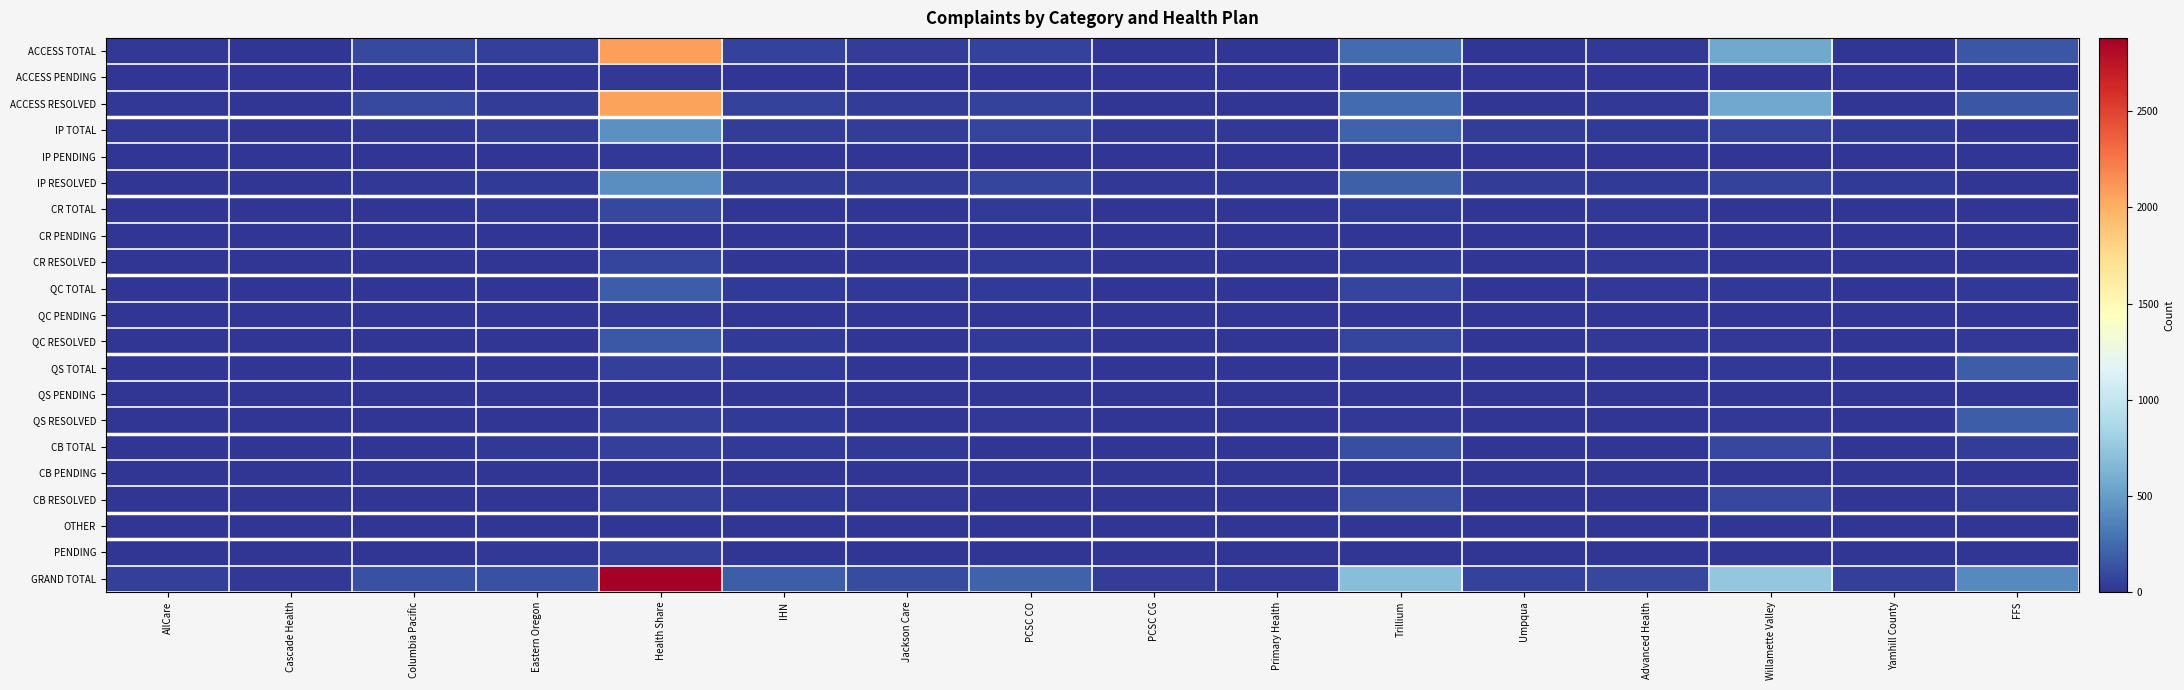

At how many categories does at least one series exceed 870?

1